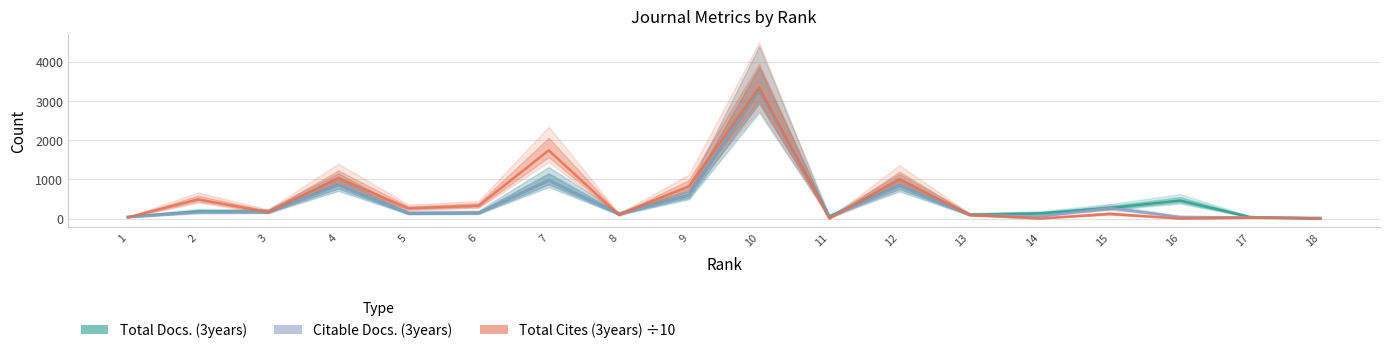

Which has a higher value, 8 or 16?

16